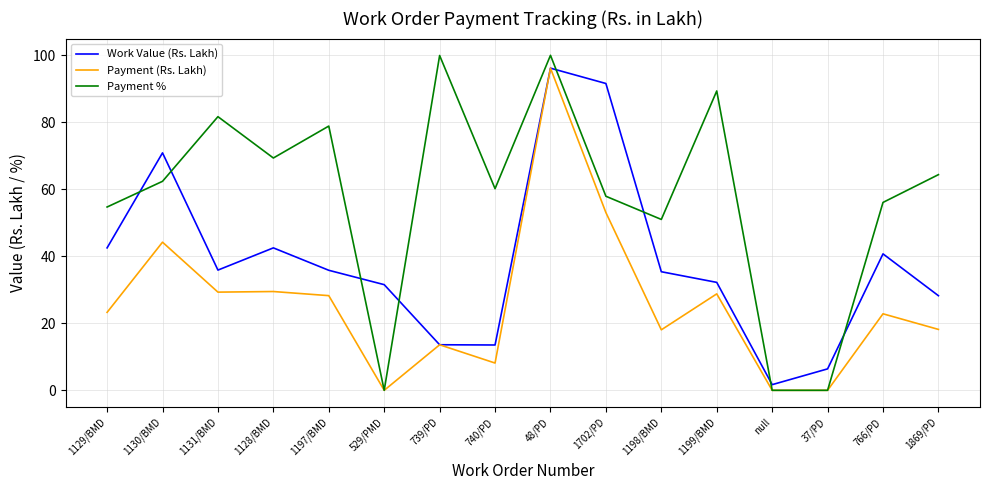

At which label does Work Value (Rs. Lakh) first exceed 35?

1129/BMD